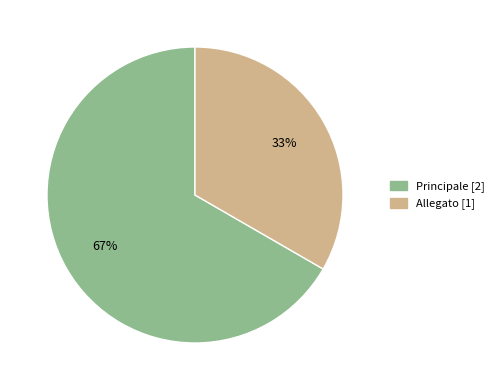

To the nearest percent, what is the combined percentage of Allegato and Principale?

100%